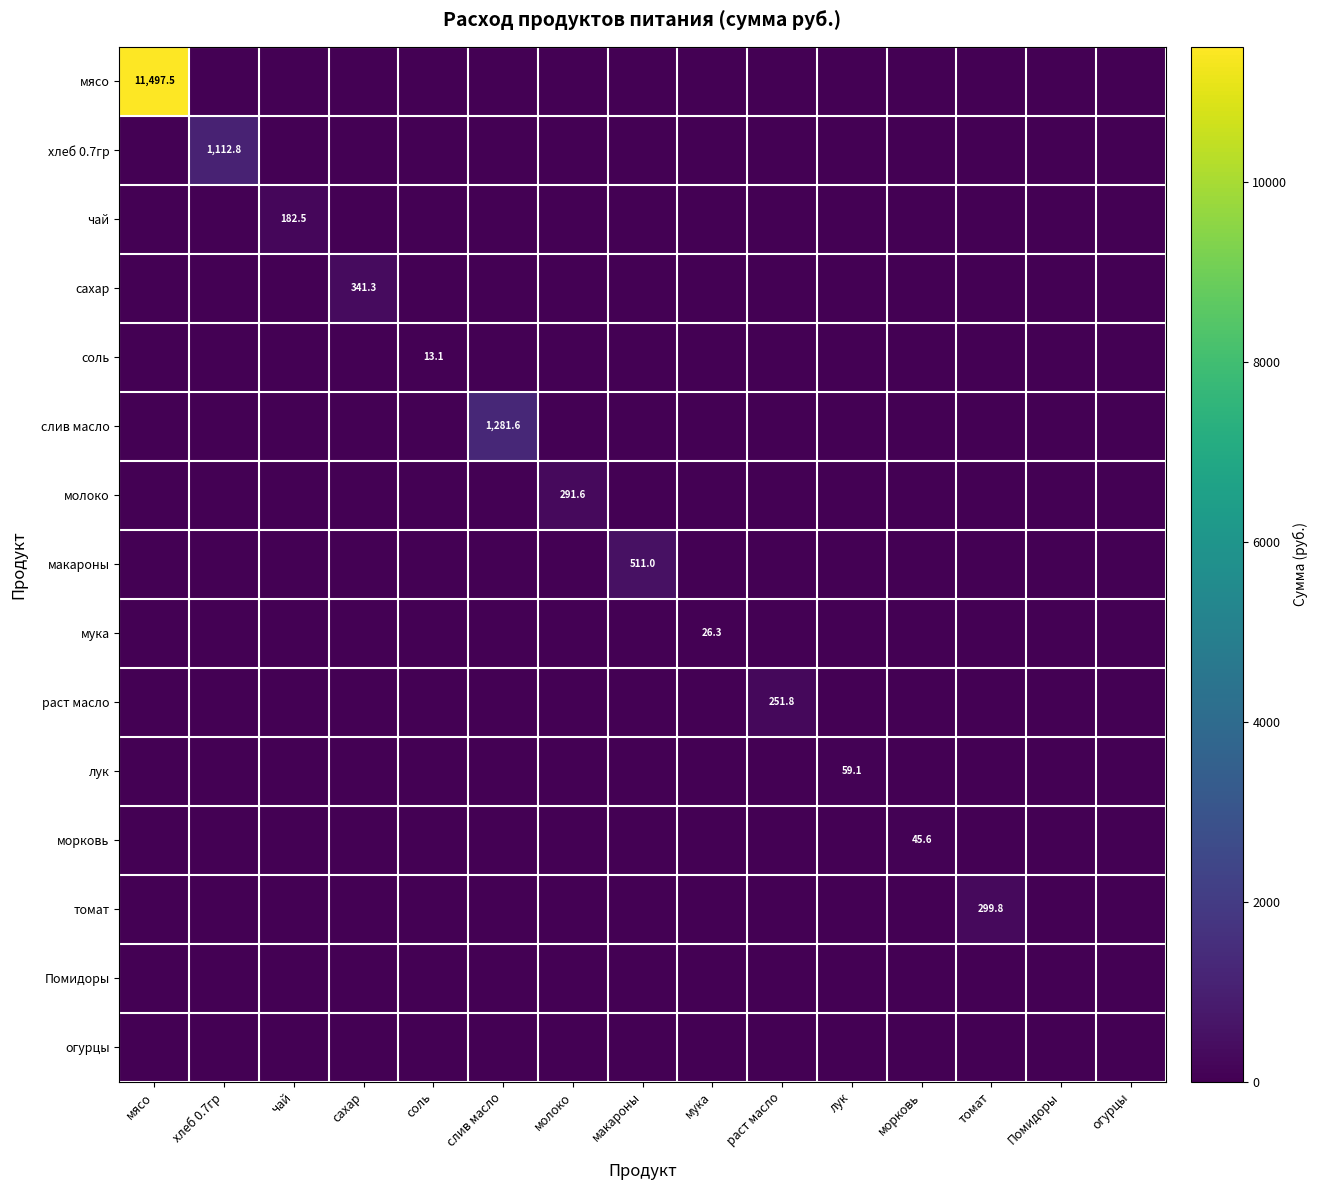

How many data points in молоко are above 0?

1